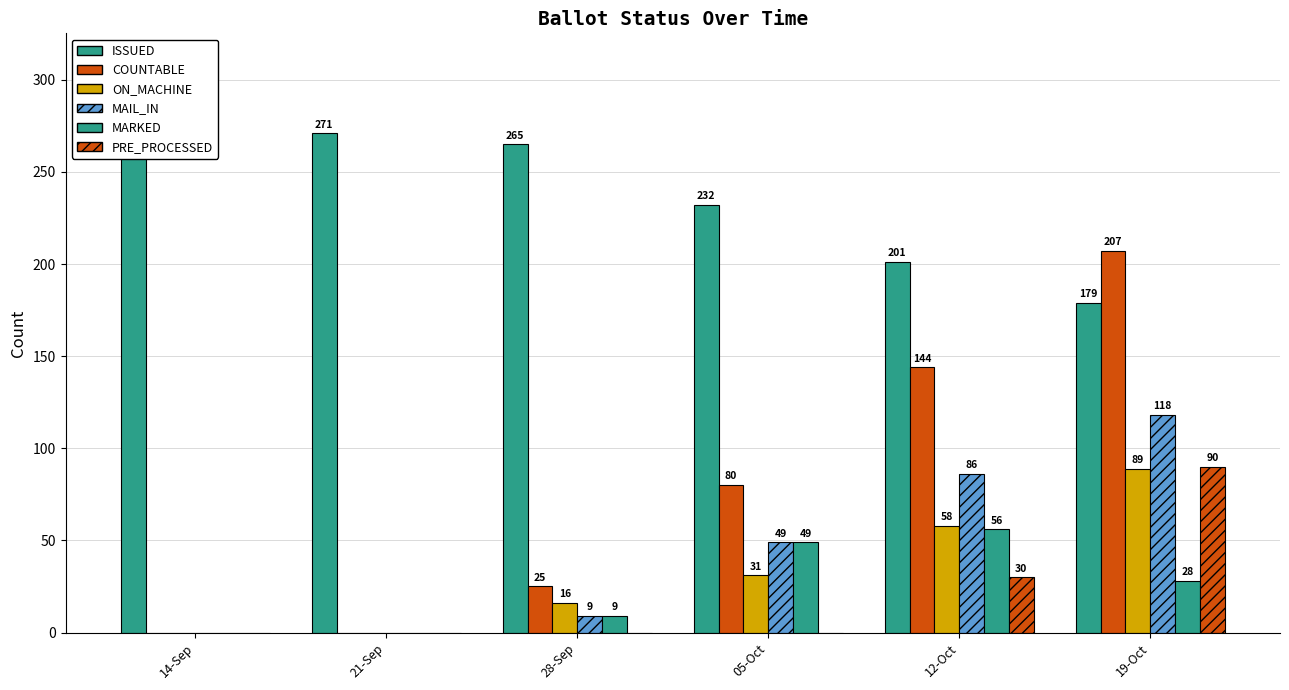

Which has a higher value, 28-Sep or 12-Oct?

28-Sep